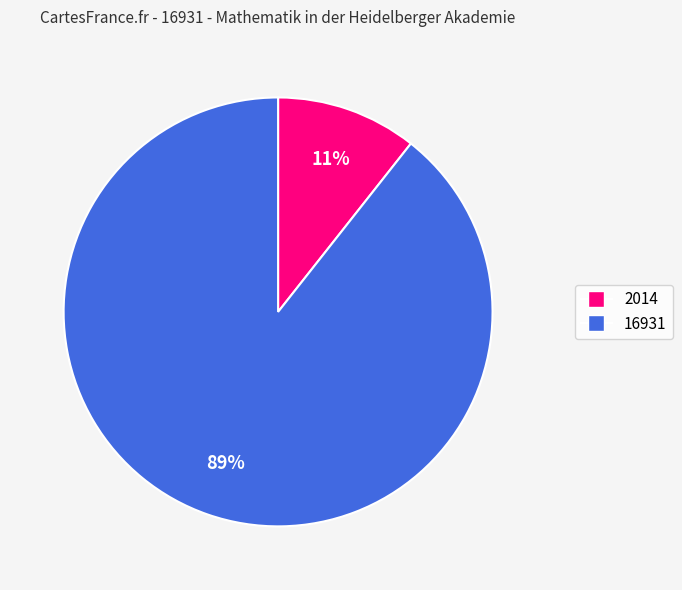

Which slice represents more than half of the pie?

16931